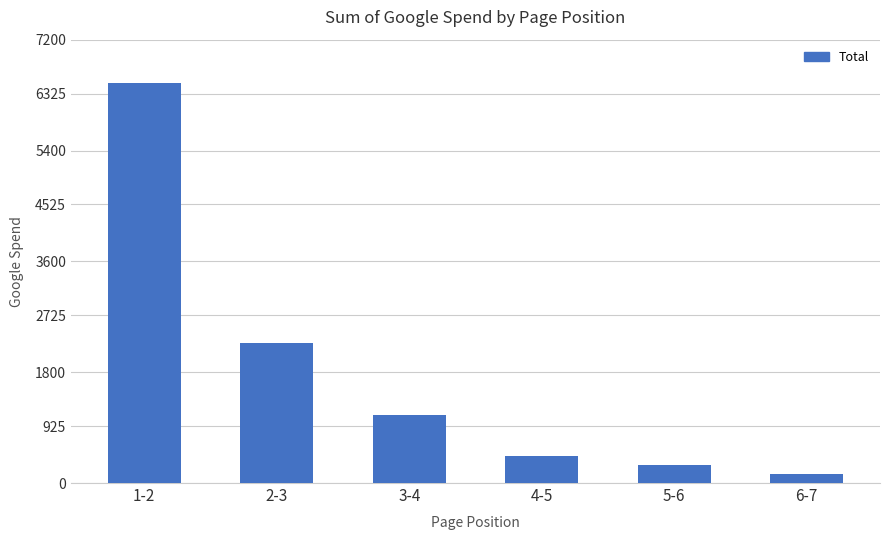

True or false: the data shows 1469.2 at 3-4.

False